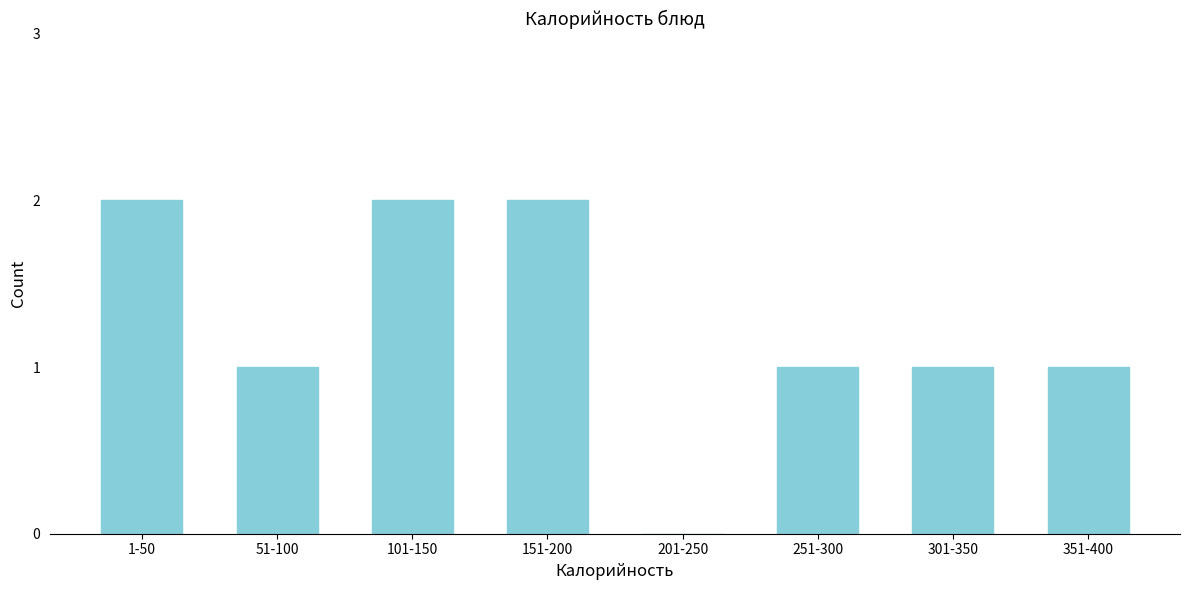

Reading left to right, transcribe all the data shown in this chart.

1-50=2	51-100=1	101-150=2	151-200=2	201-250=0	251-300=1	301-350=1	351-400=1